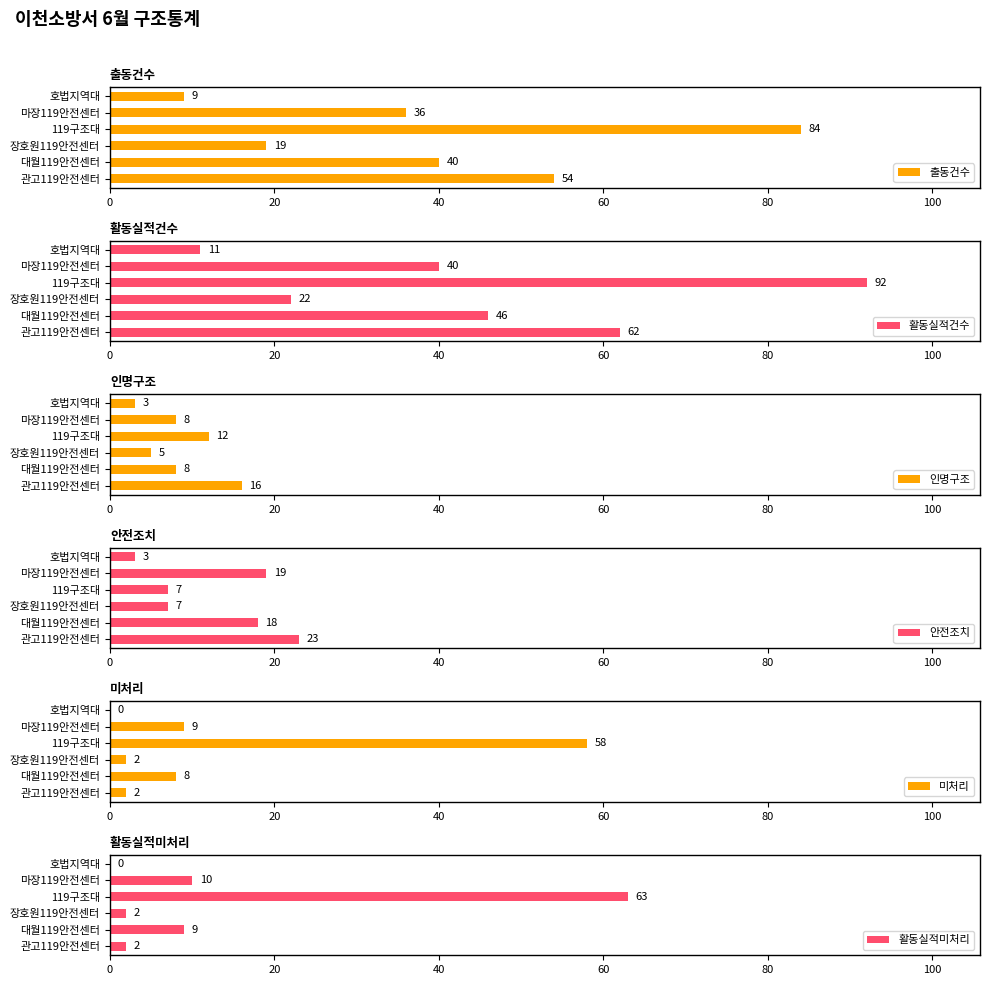

How many positive values does the 활동실적미처리 series have?

5